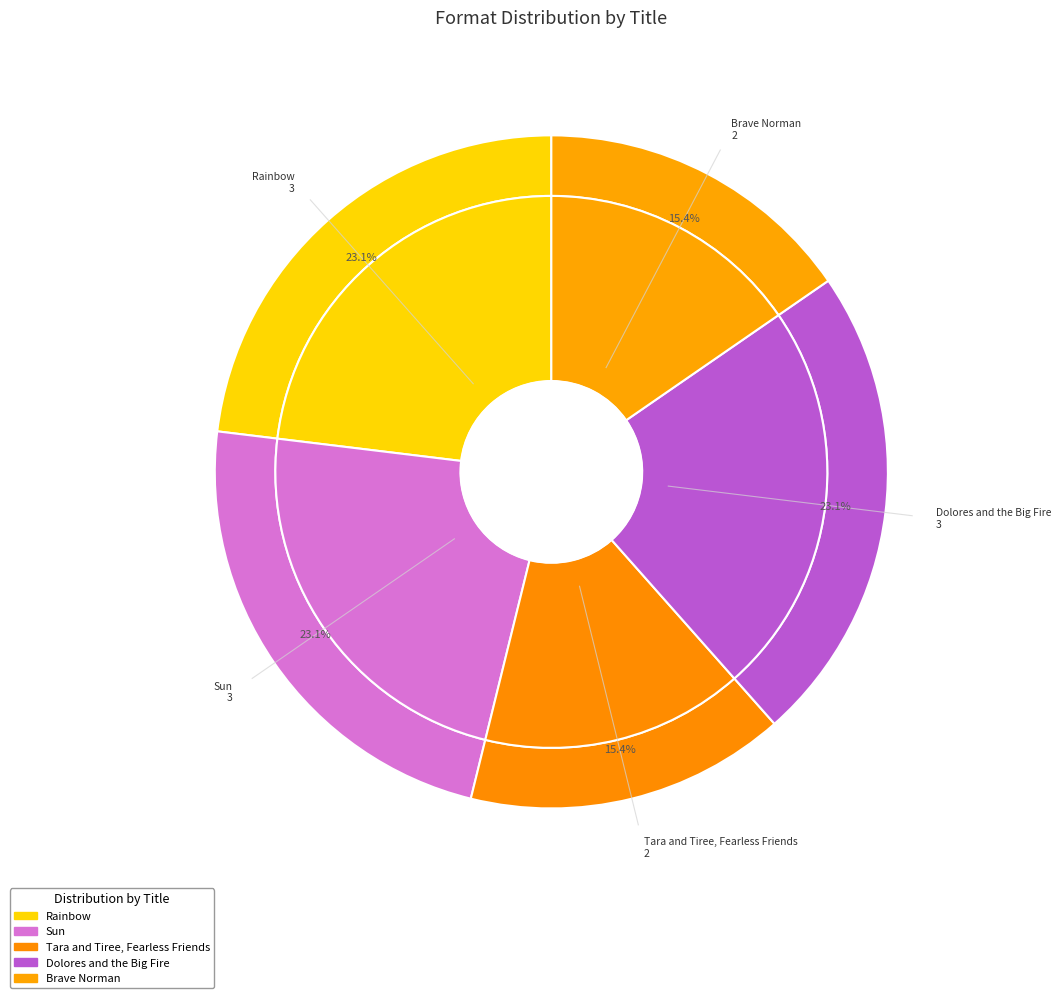

What percentage is the Tara and Tiree, Fearless Friends slice, to the nearest percent?

15%